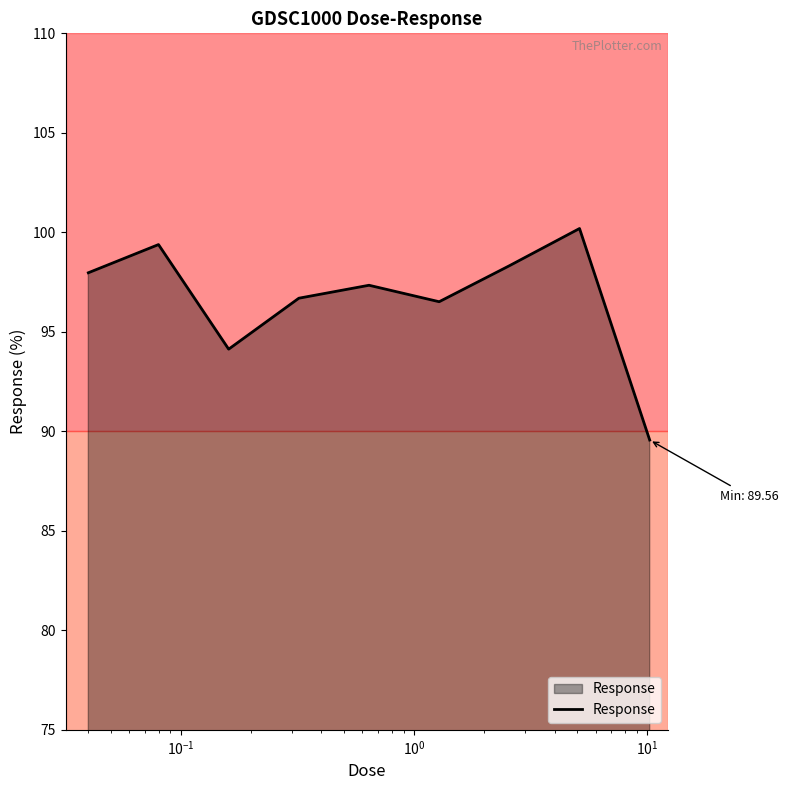

What is the difference between the maximum and minimum values?

10.6